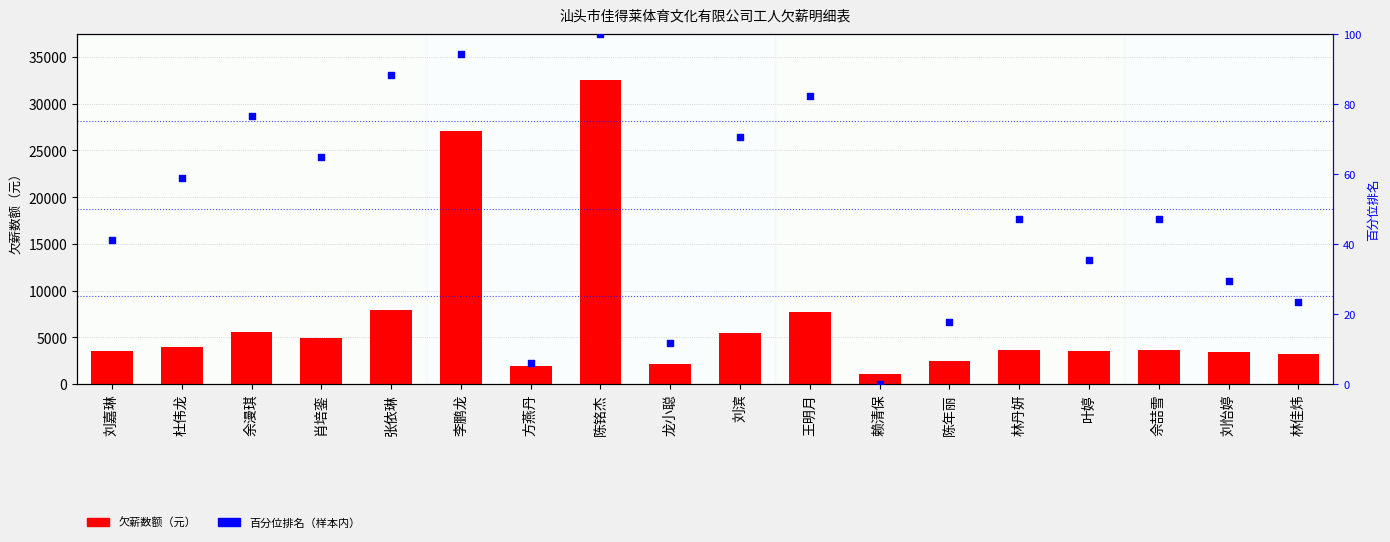

At how many categories does at least one series exceed 16539?

2